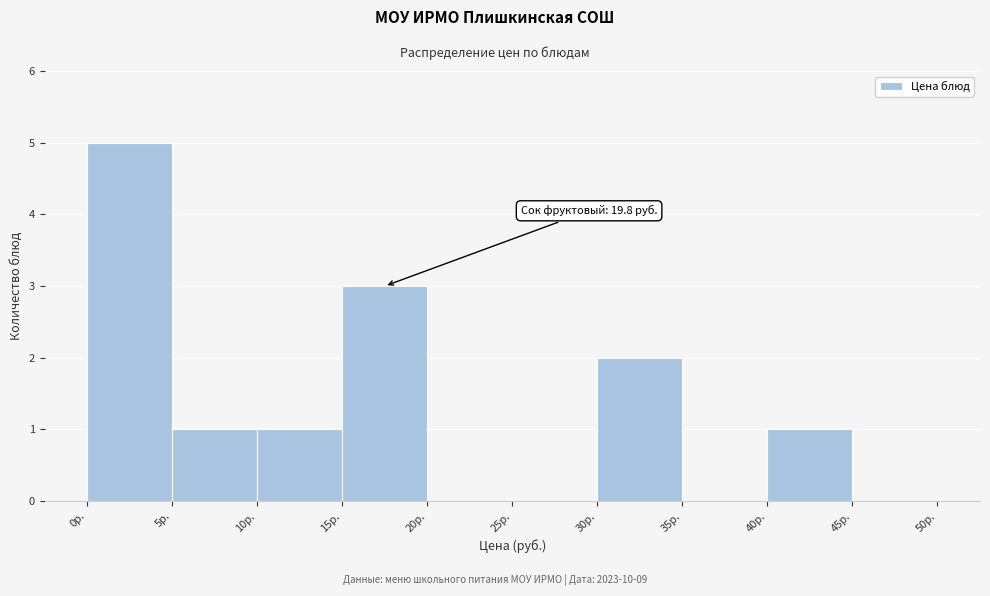

Which range on the x-axis has the tallest bar?

0 to 5